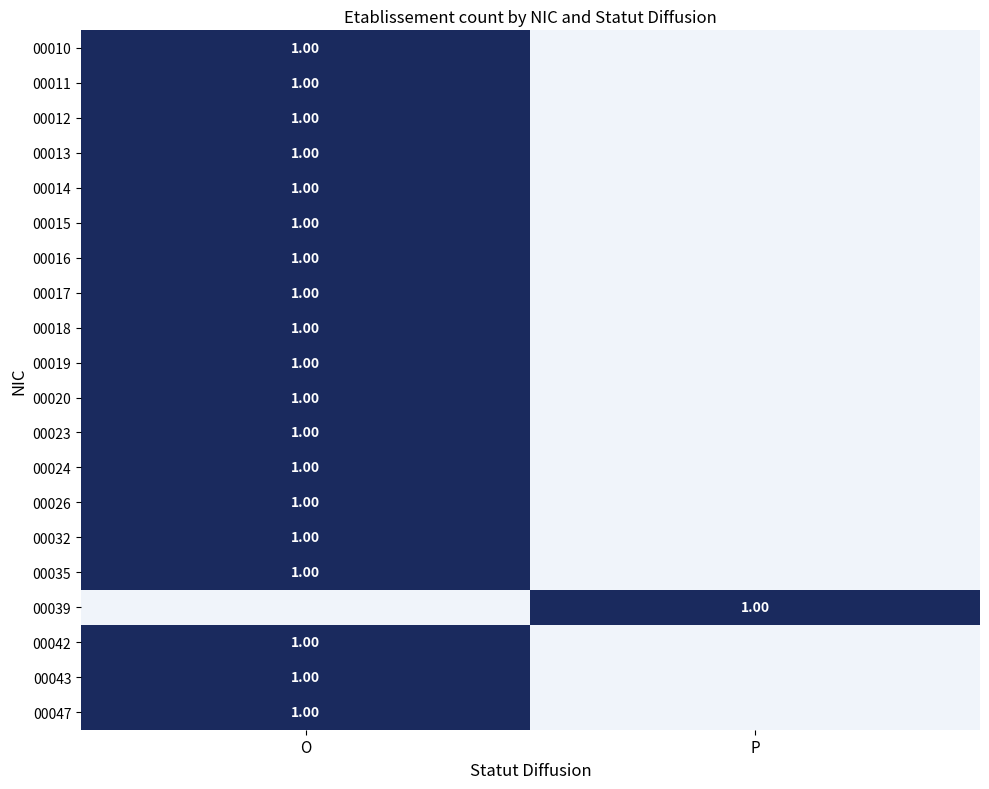

At how many categories does at least one series exceed 0?

2